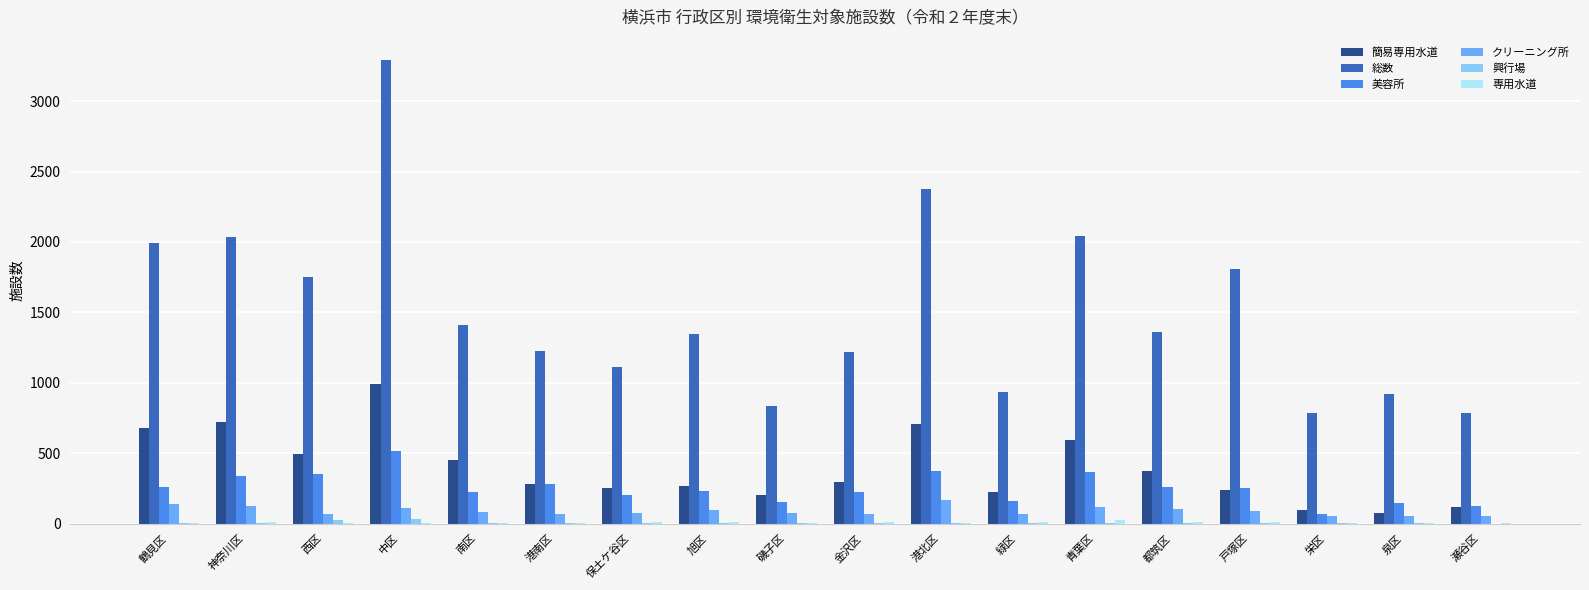

True or false: クリーニング所 has a value of 107 at 中区.

True